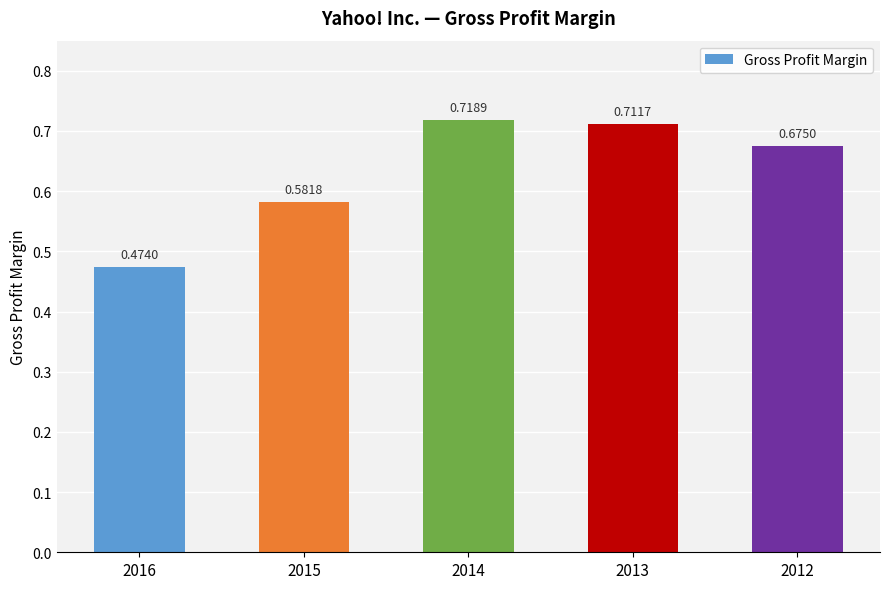

List the labels in order of value, smallest first.

2016, 2015, 2012, 2013, 2014